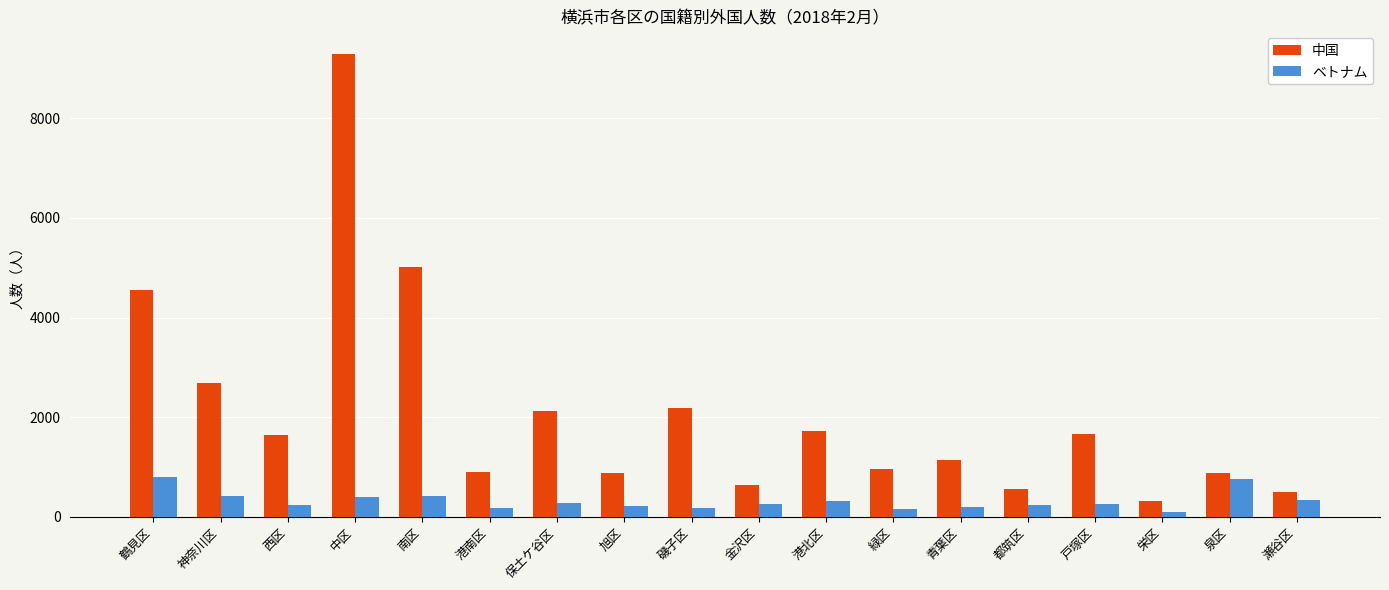

Read the ベトナム value at 旭区.

221